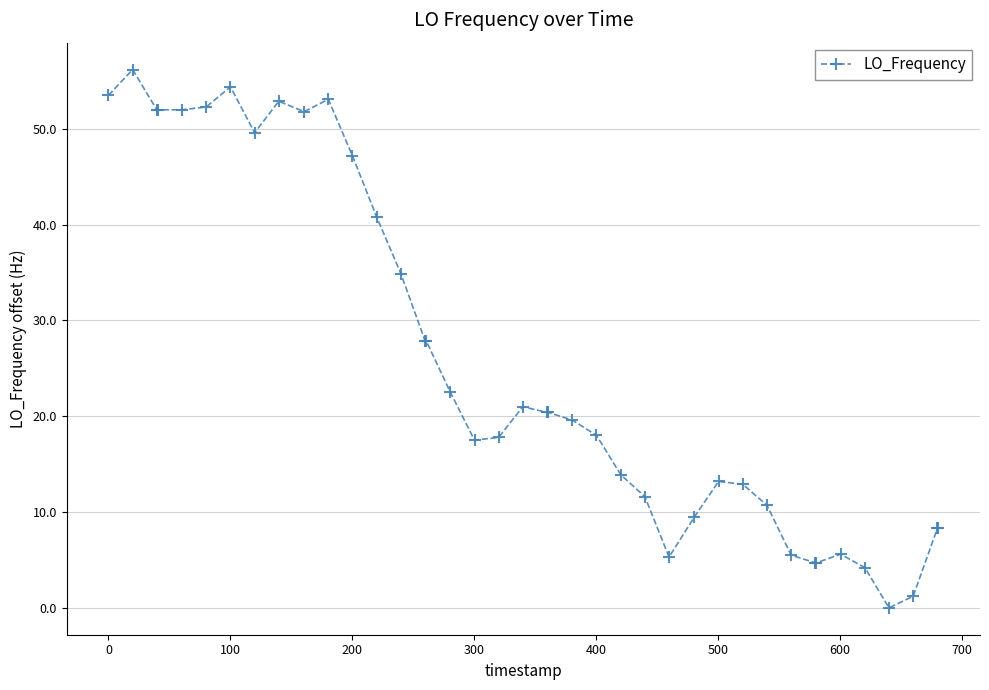

What is the maximum value shown in the chart?

56.2